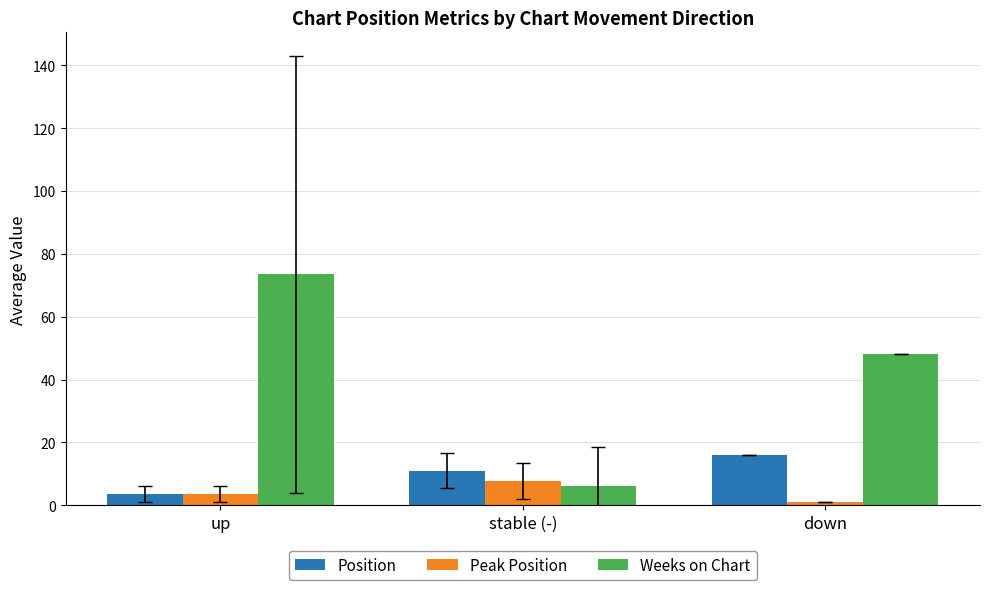

What is the difference between the second highest and minimum values in the Weeks on Chart series?

42.0